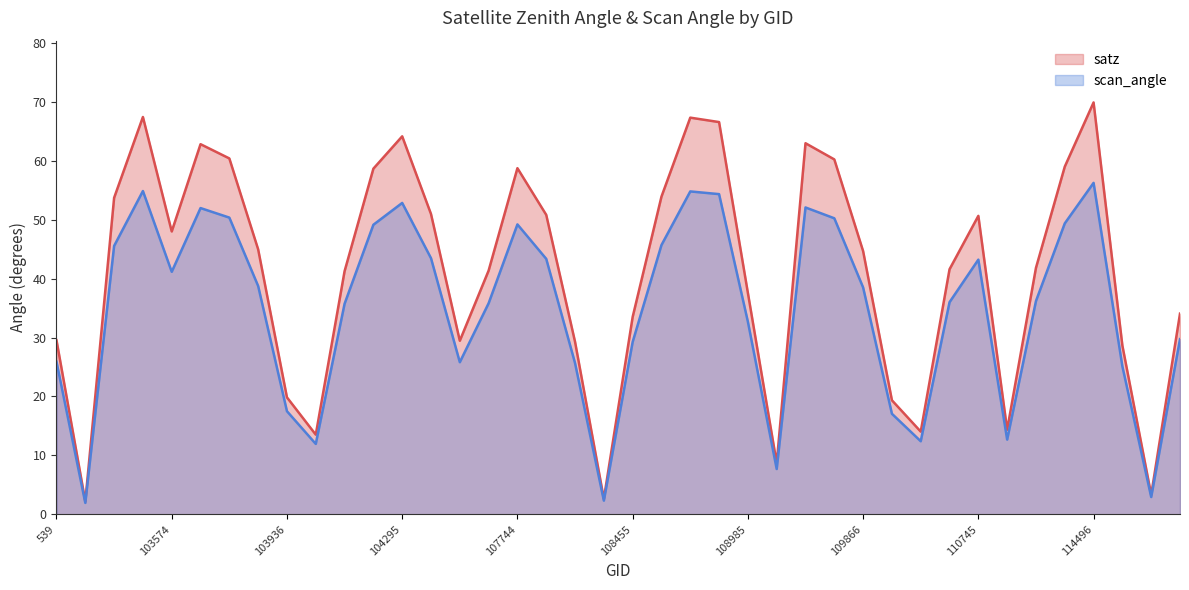

What is the label of the 1st point from the left?

539